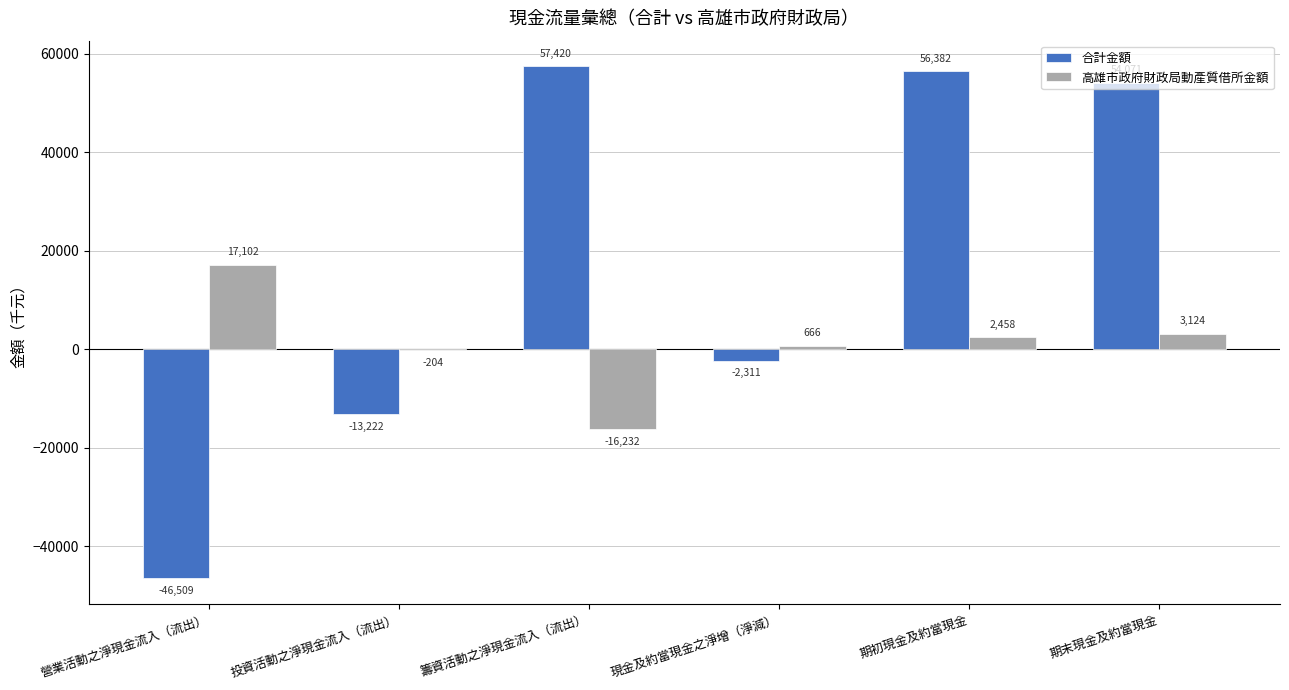

Which series changed the most between 現金及約當現金之淨增（淨減） and 期末現金及約當現金?

合計金額